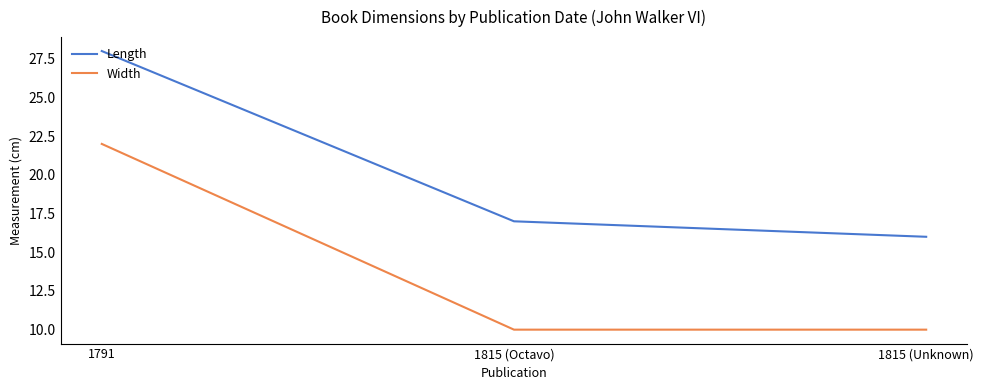

The Width series shows 17 at 1815 (Unknown). True or false?

False